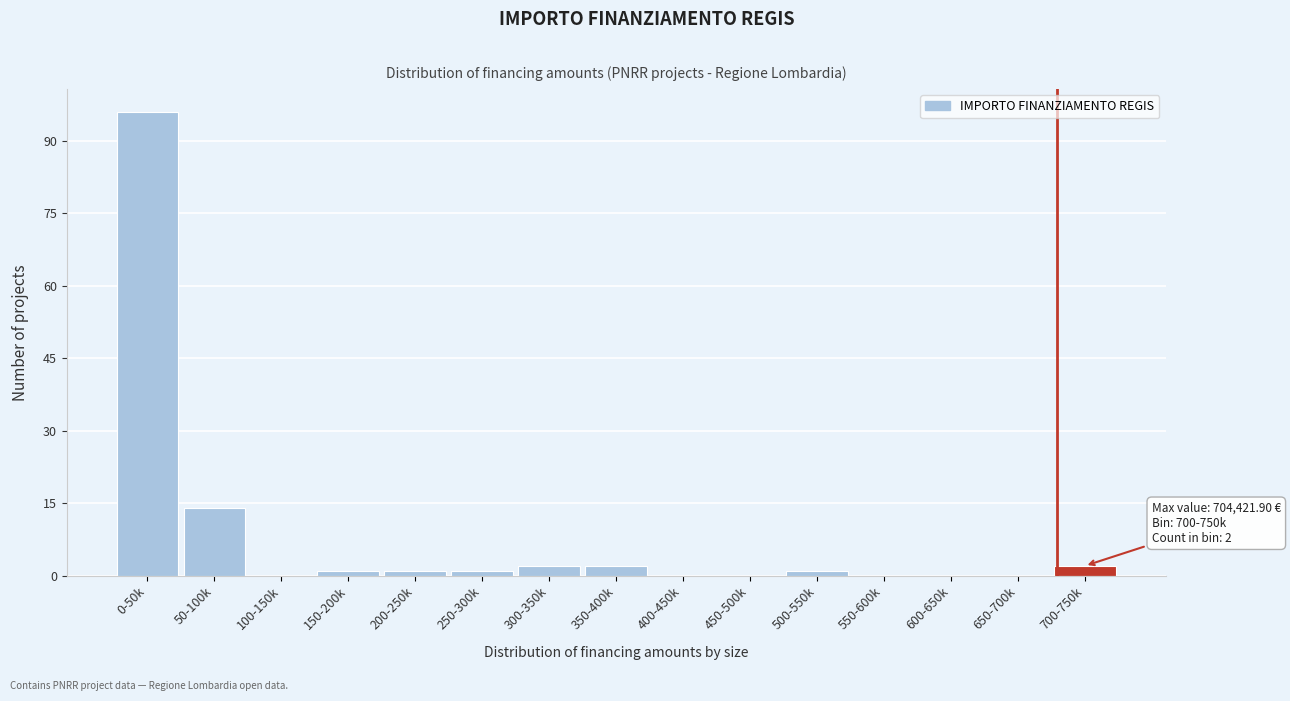

Reading right to left, extract all data points from this chart.

700-750k=2	650-700k=0	600-650k=0	550-600k=0	500-550k=1	450-500k=0	400-450k=0	350-400k=2	300-350k=2	250-300k=1	200-250k=1	150-200k=1	100-150k=0	50-100k=14	0-50k=96